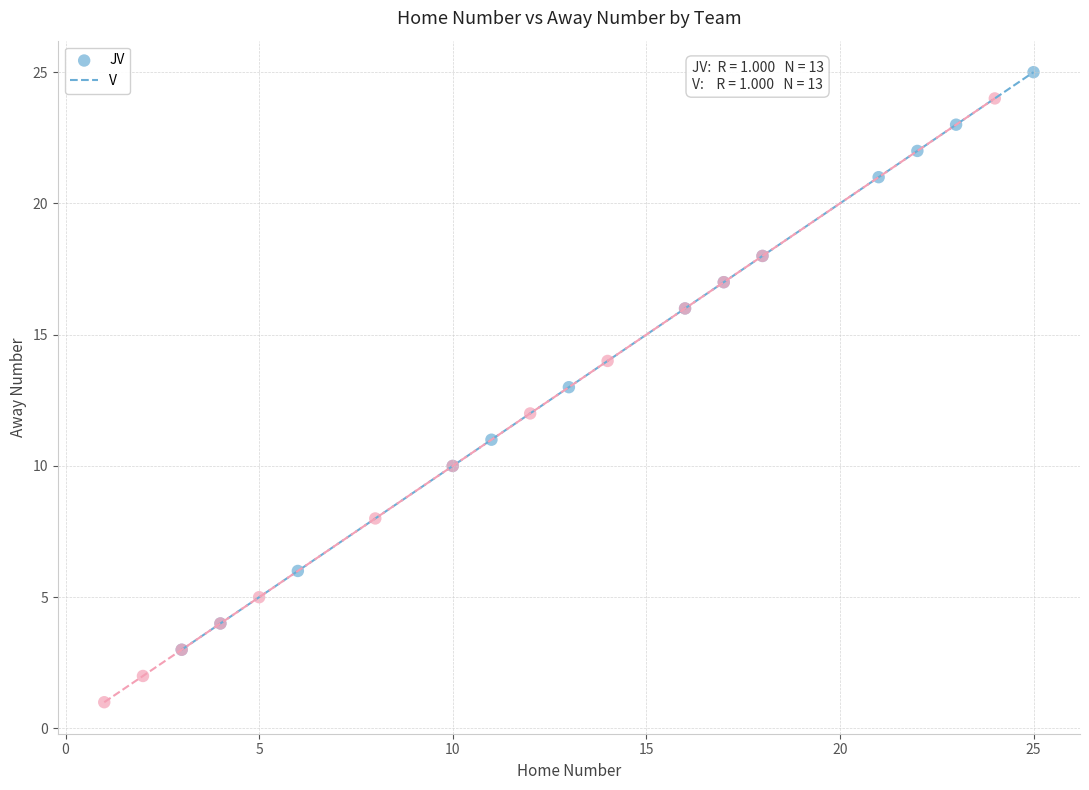

Which series reaches the minimum Y coordinate?

V